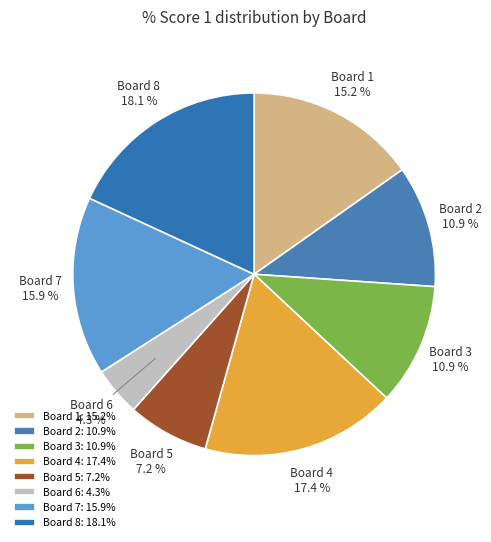

Which slice is the smallest?

Board 6